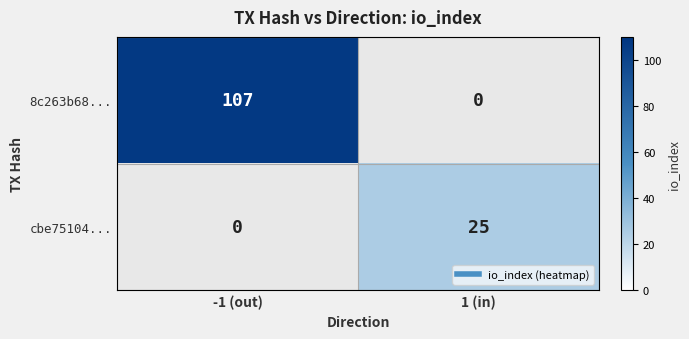

Where is 8c263b68... nearest to the value 53?

1 (in)